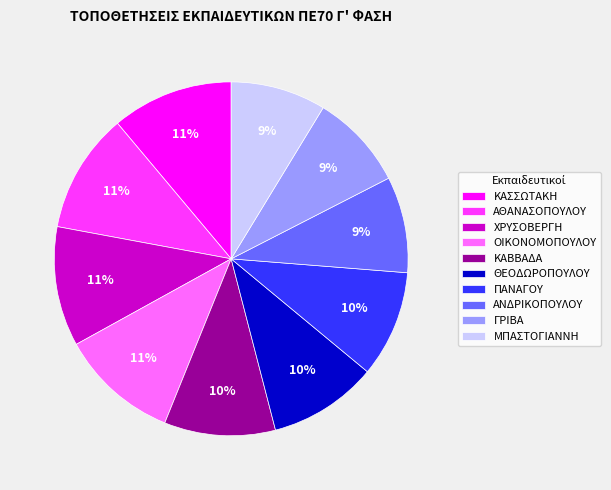

Count the number of slices in the pie.

10